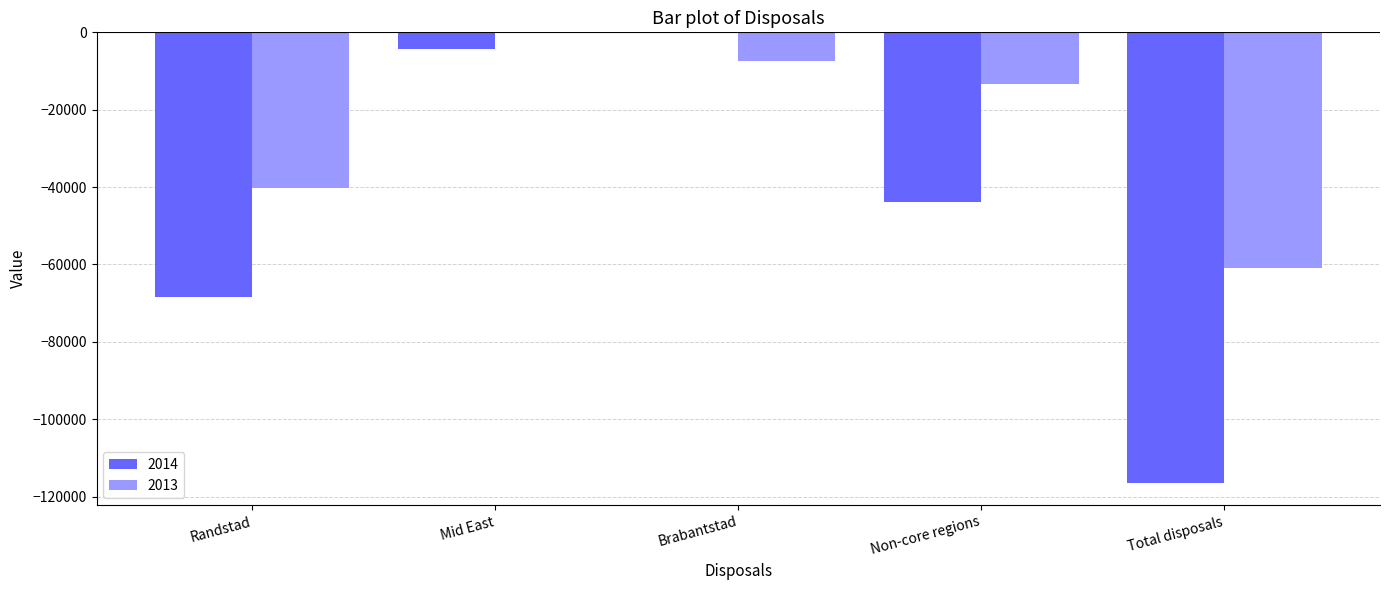

Reading right to left, what are all the values shown in this chart?

2014: -116394.4	-43785.4	0.0	-4297.0	-68312.0
2013: -60819.9	-13226.8	-7286.0	0.0	-40307.2